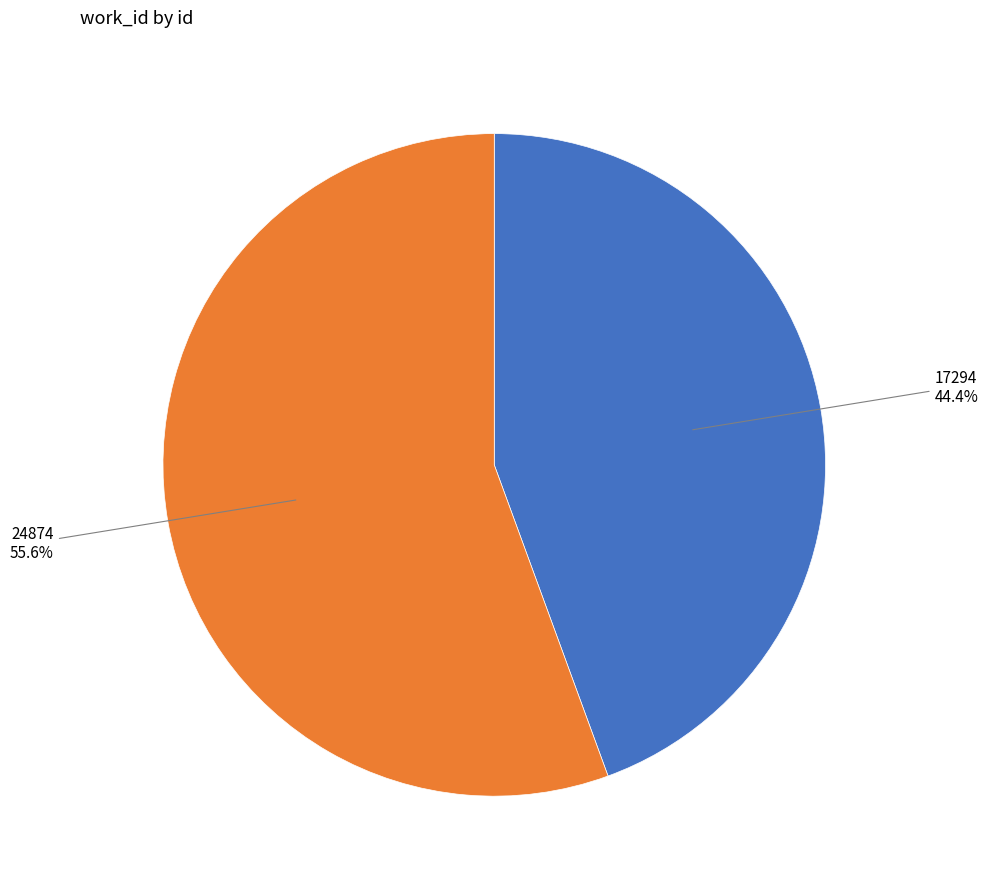

Count the number of slices in the pie.

2